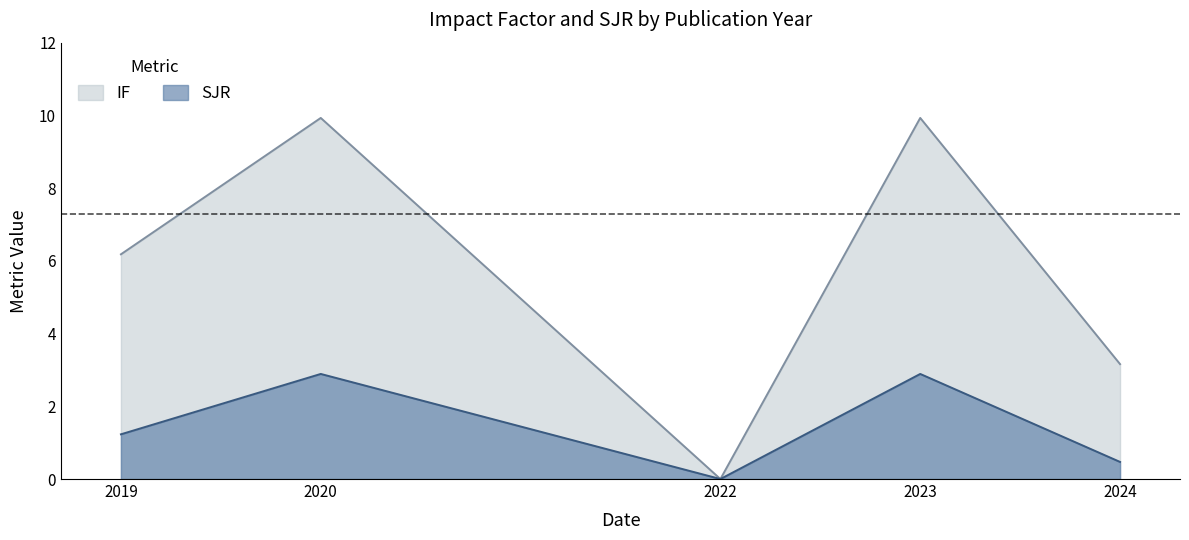

Is the value of IF at 2020 greater than the value of SJR at 2024?

Yes